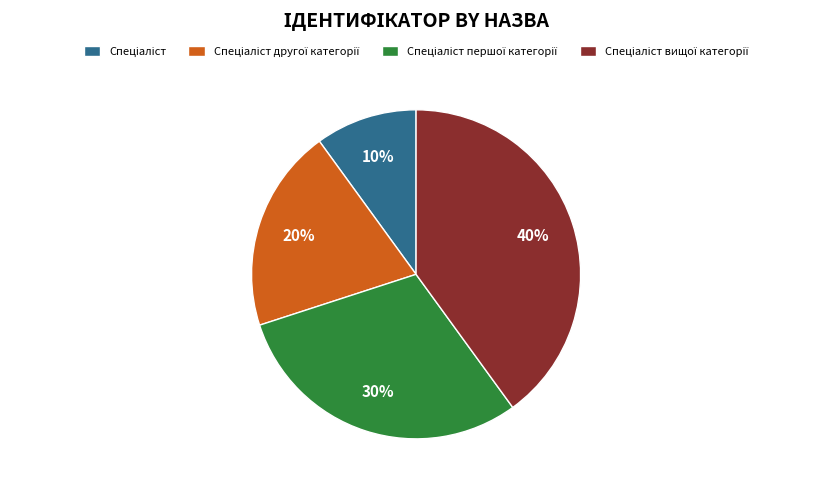

How many segments does this pie chart have?

4